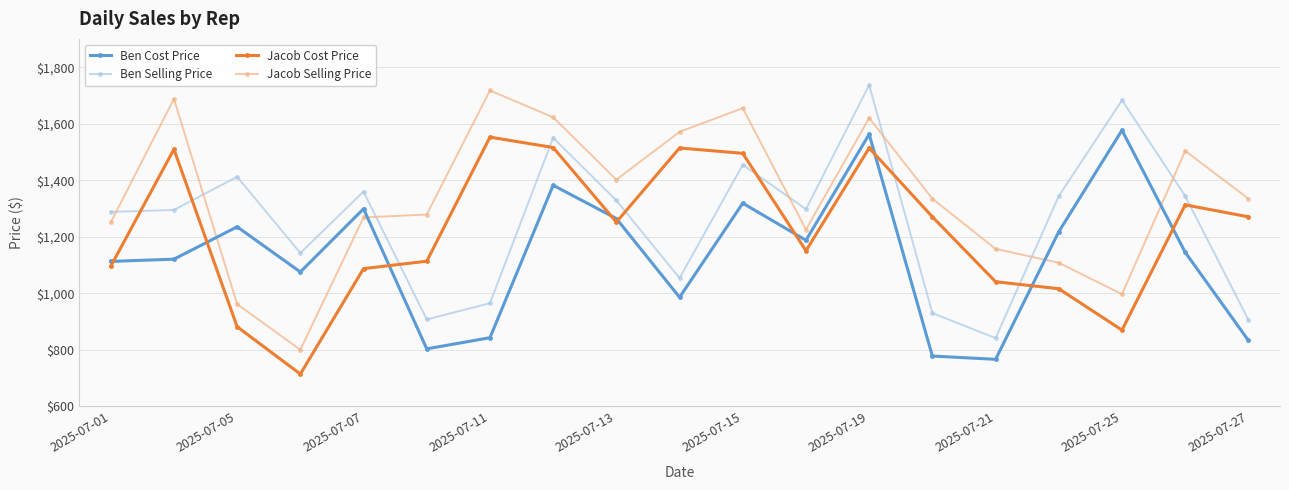

What are all the series names shown in the legend?

Ben Cost Price, Ben Selling Price, Jacob Cost Price, Jacob Selling Price